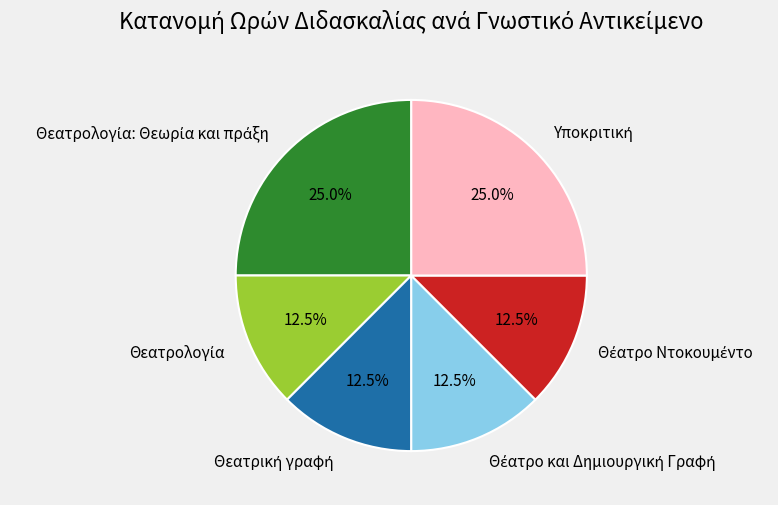

Does any single category account for the majority?

No